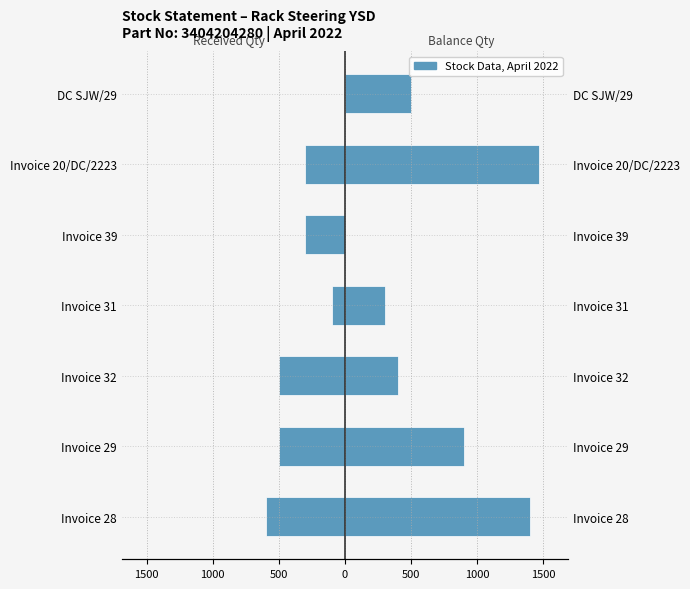

How many data points in Balance Qty are above 500?

3